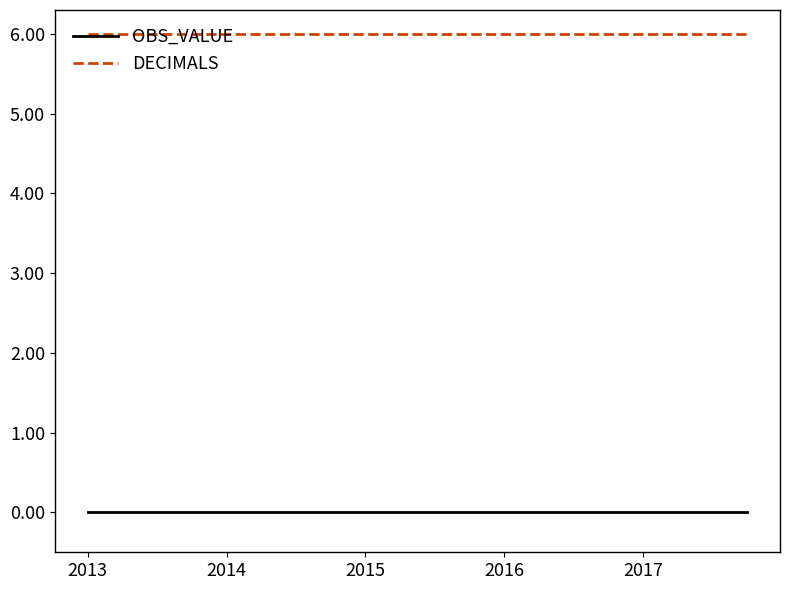

True or false: DECIMALS and OBS_VALUE cross at least once.

False